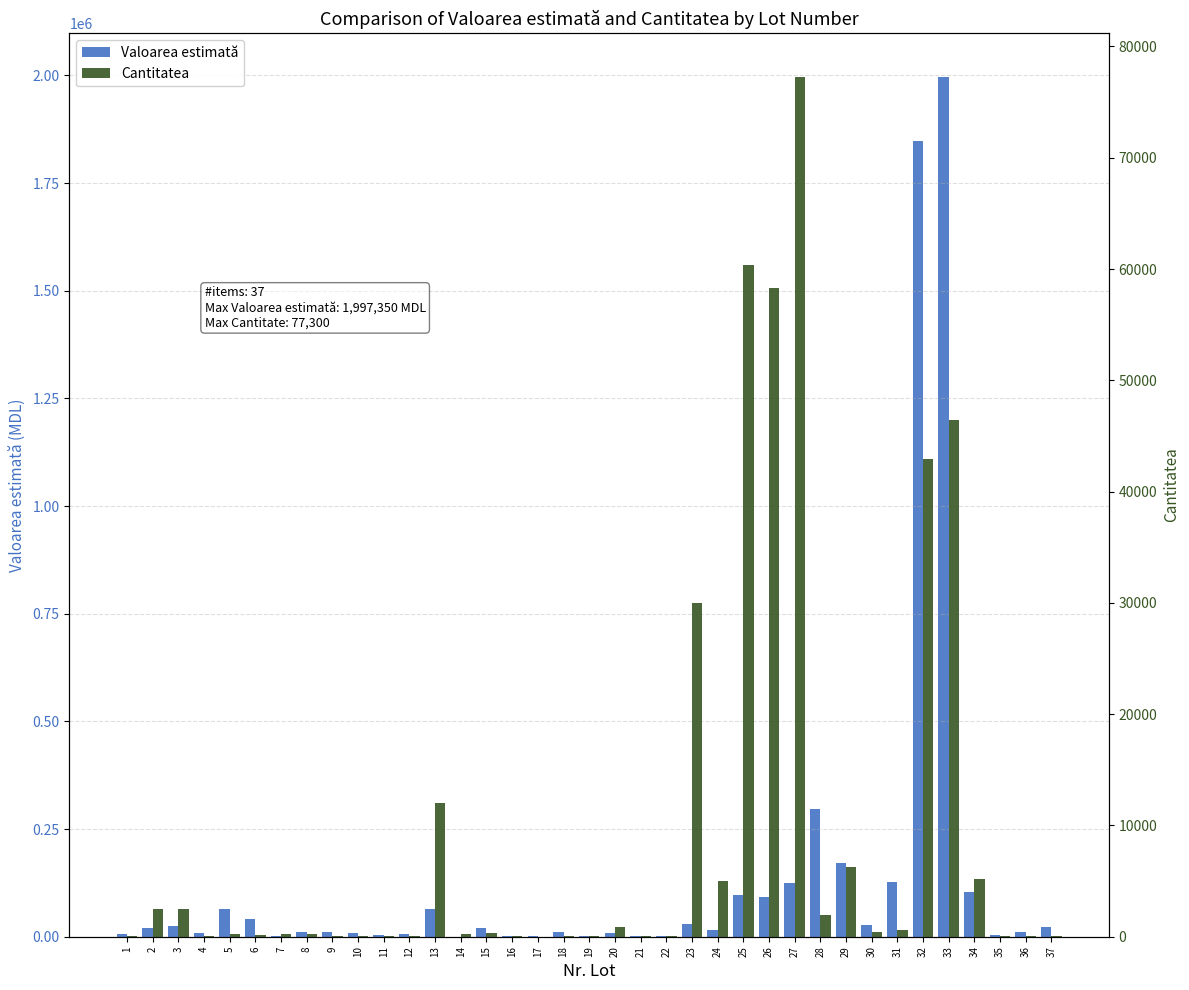

What is the sum of the Valoarea estimată values at 34 and 11?

109600